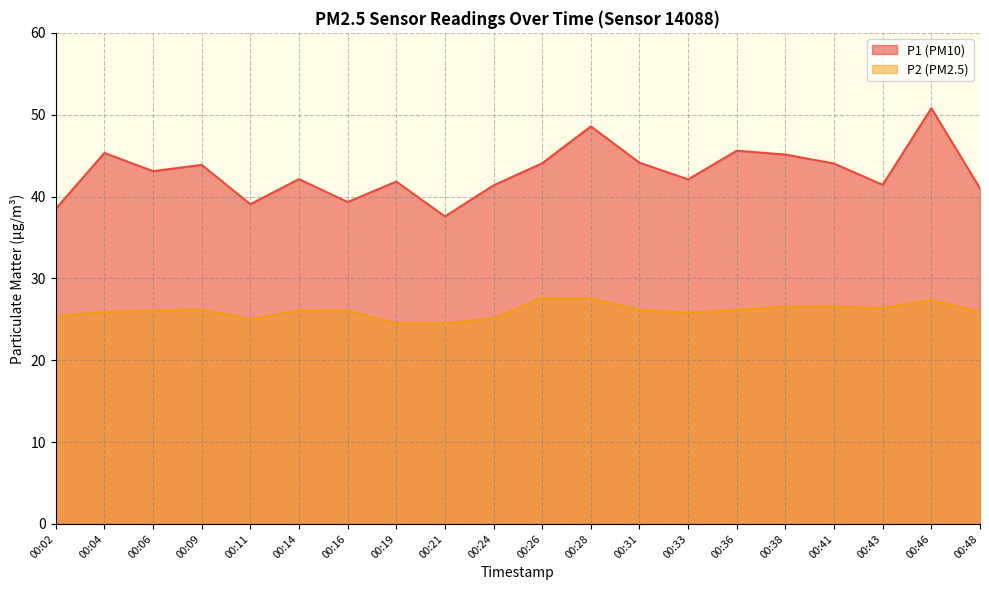

What is the highest value of the P1 series?

50.8